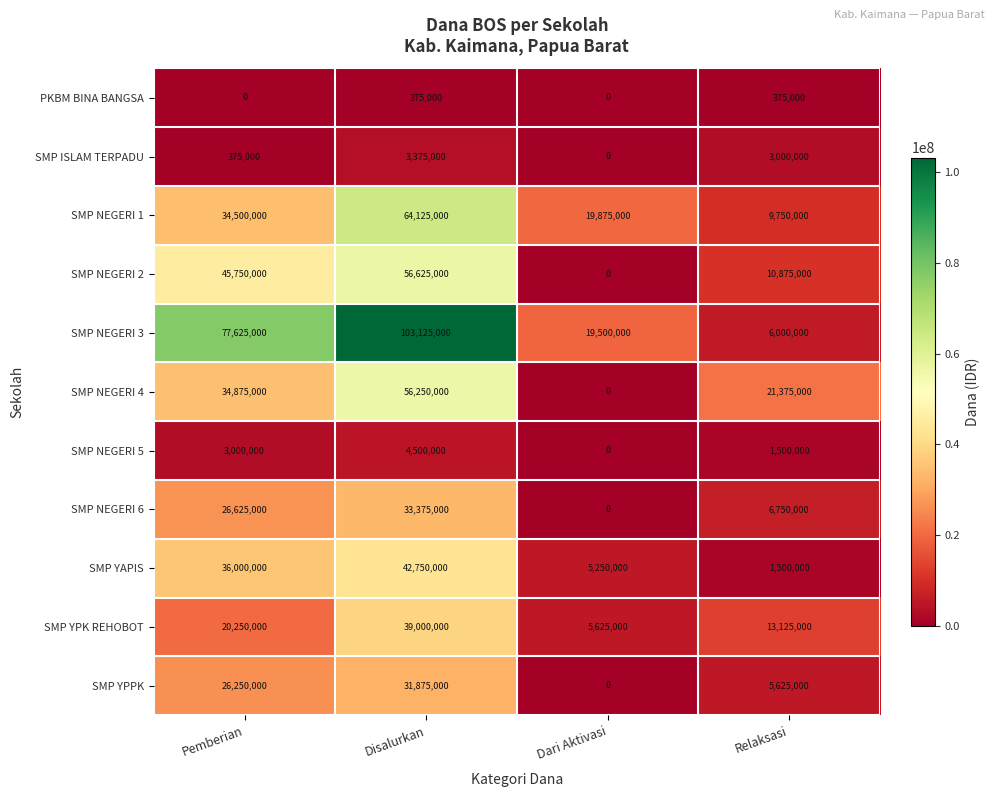

Is it true that SMP NEGERI 6 equals 17361862 at Dari Aktivasi?

False